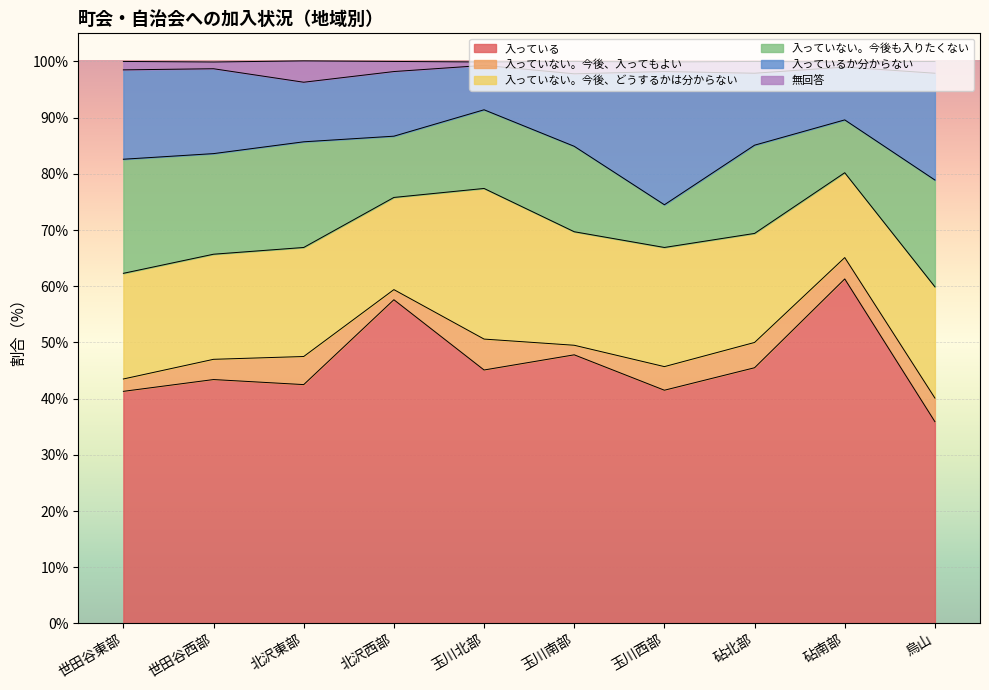

Is it true that 入っている equals 41.5 at 玉川西部?

True